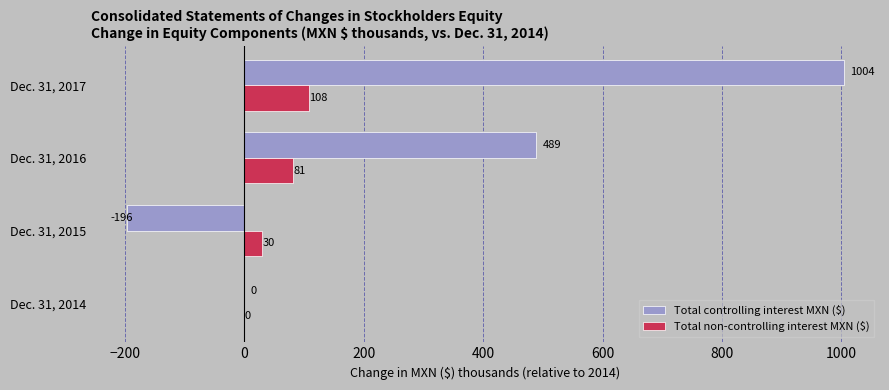

True or false: Total controlling interest MXN ($) has a value of -196.3 at Dec. 31, 2015.

True